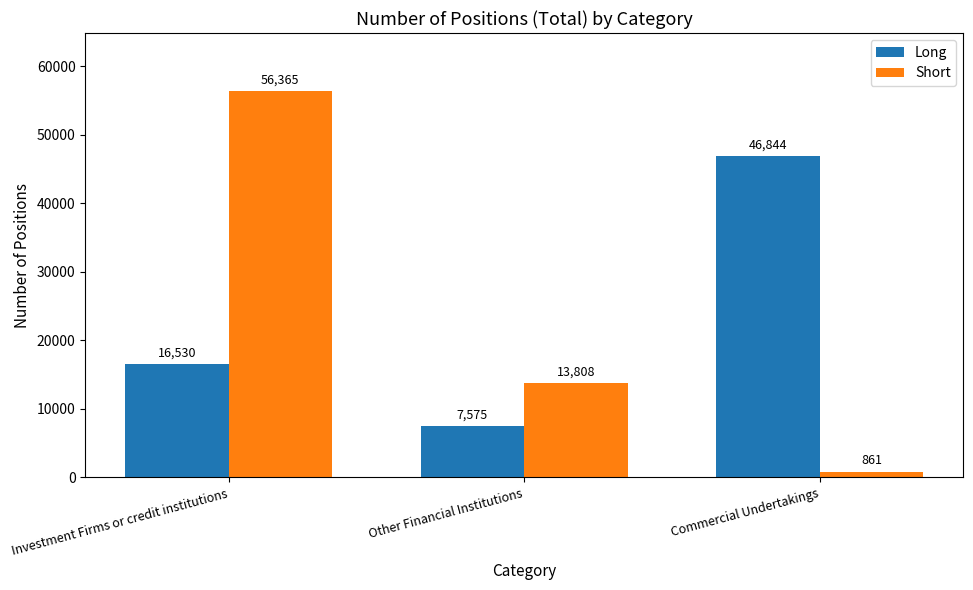

Which category has the lowest value across all series?

Commercial Undertakings